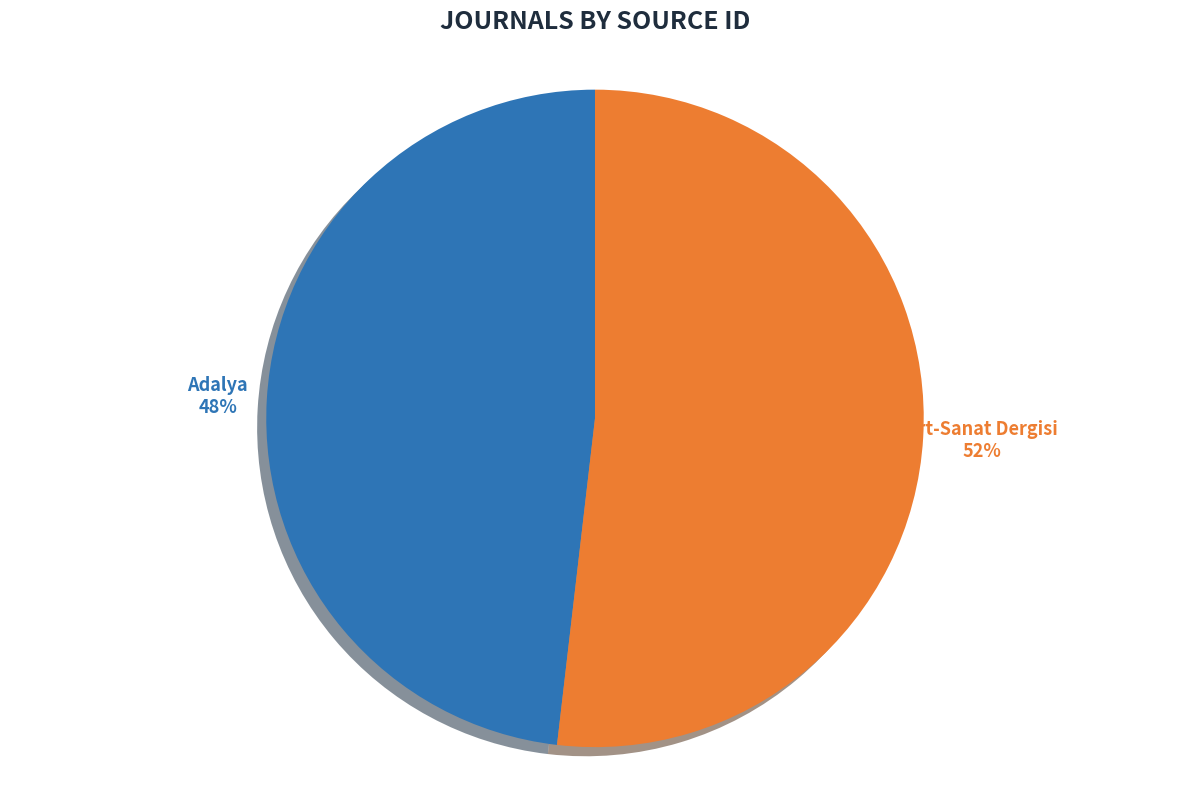

Rank the categories by value from lowest to highest.

Adalya, Art-Sanat Dergisi